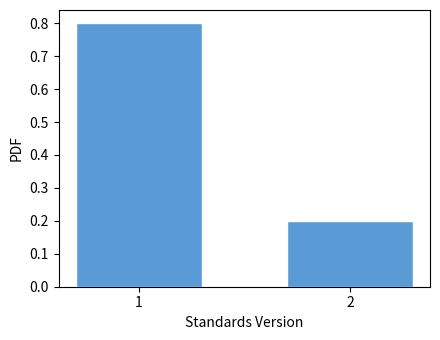

Reading left to right, list all the values displayed in this chart.

0.8	0.2